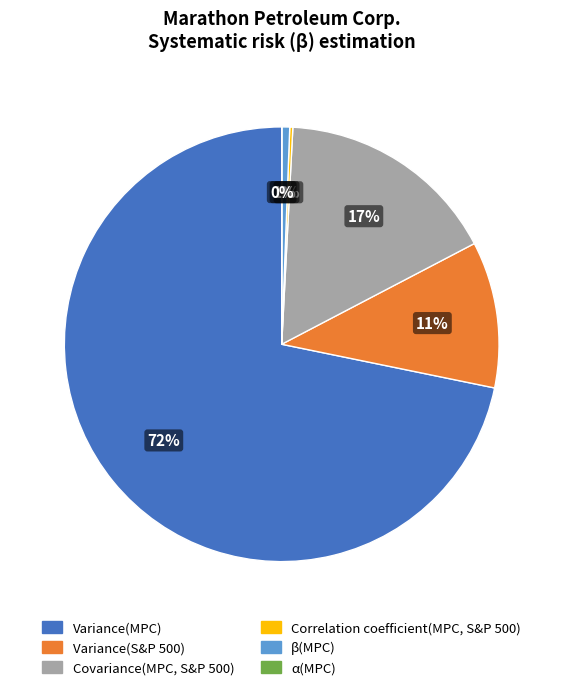

Which has a higher value, β(MPC) or Variance(S&P 500)?

Variance(S&P 500)